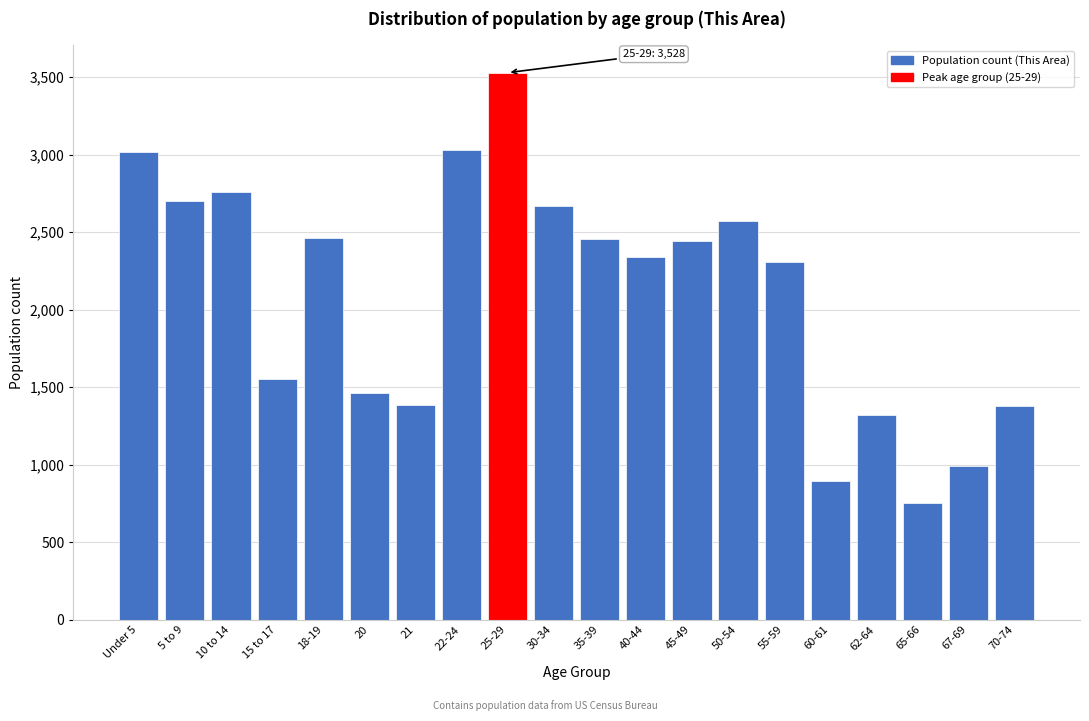

Read the value at 65-66.

751